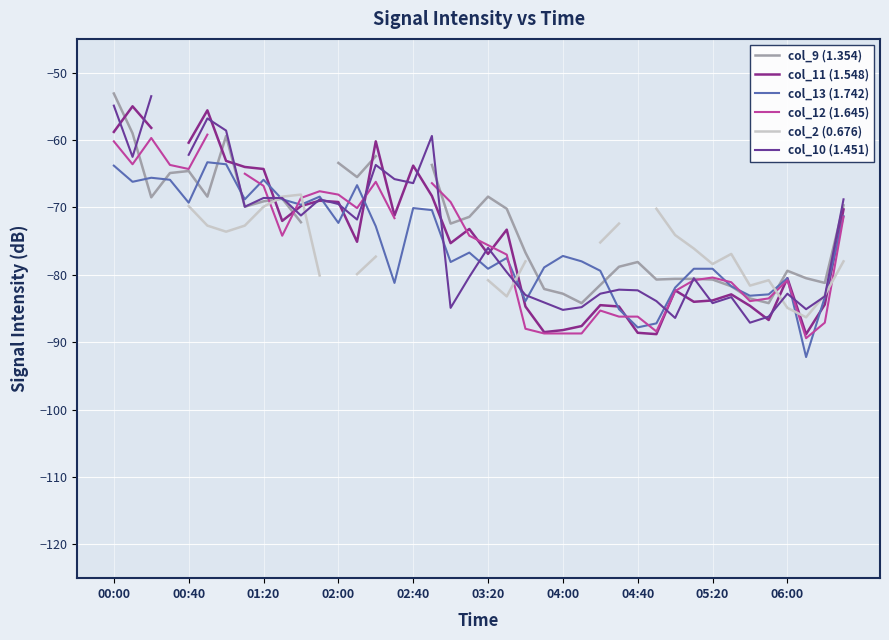

What is the sum of the col_10 (1.451) values at 38 and 34?

-170.3